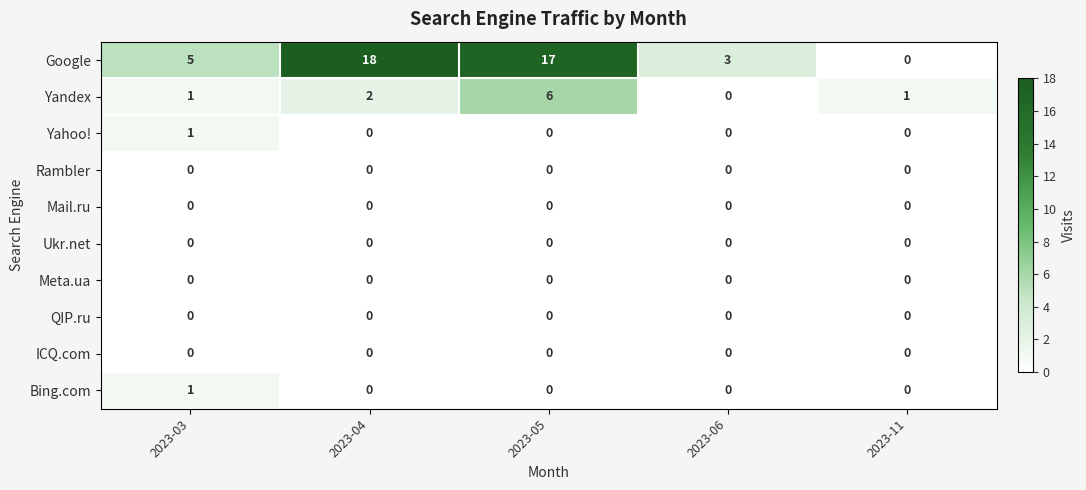

Is it true that Yahoo! equals -1 at 2023-04?

False